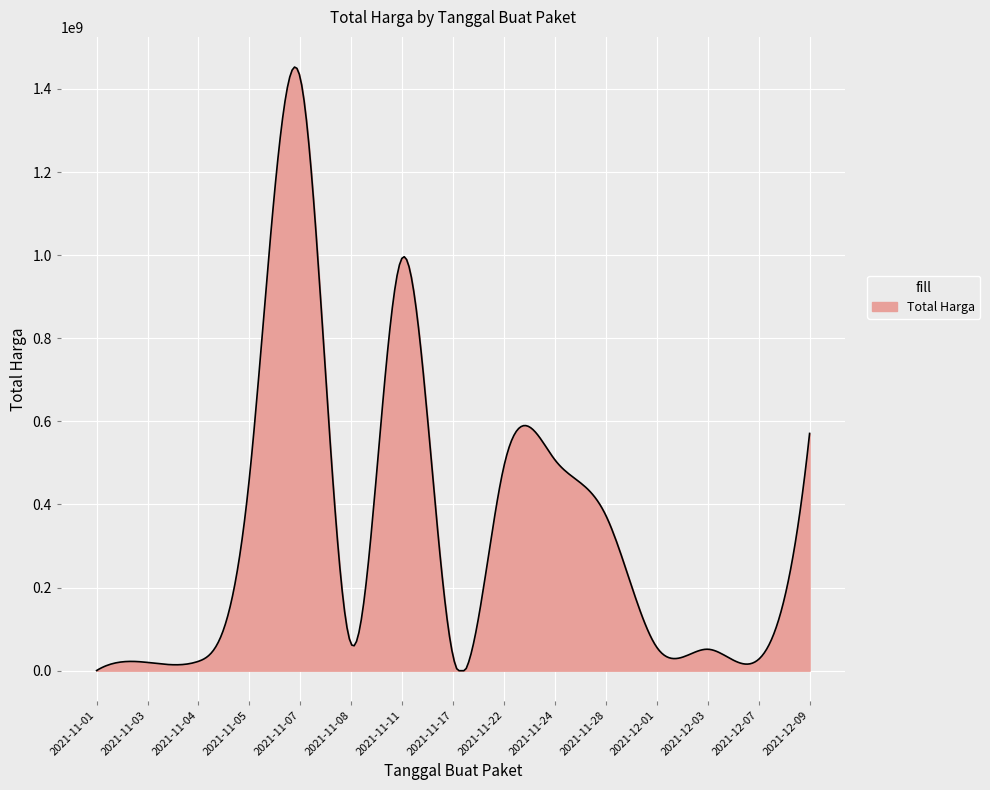

What is the maximum value shown in the chart?

1452707480.3